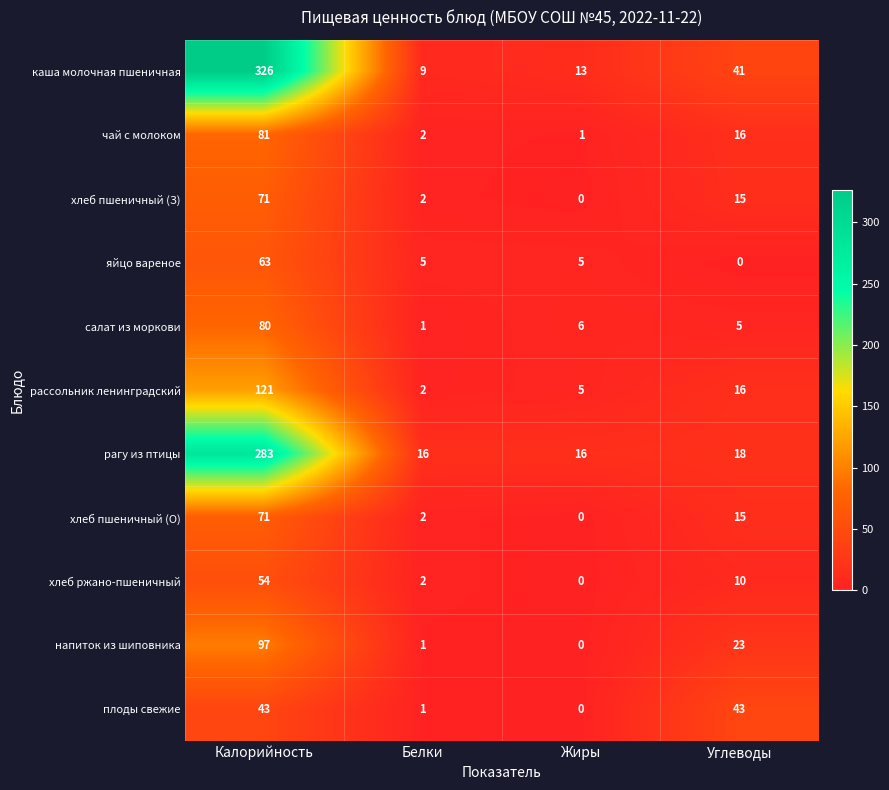

The value of напиток из шиповника at Калорийность is 141. True or false?

False